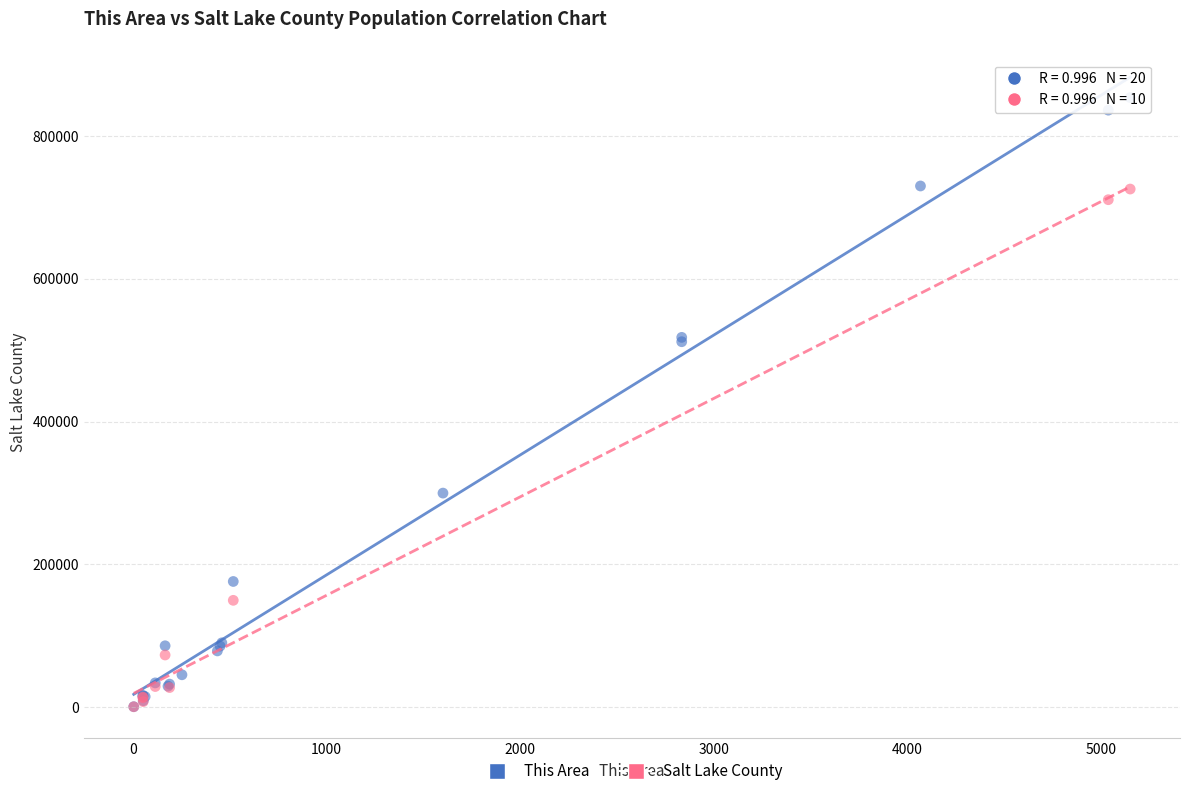

Which series has the widest spread of Y values?

This Area